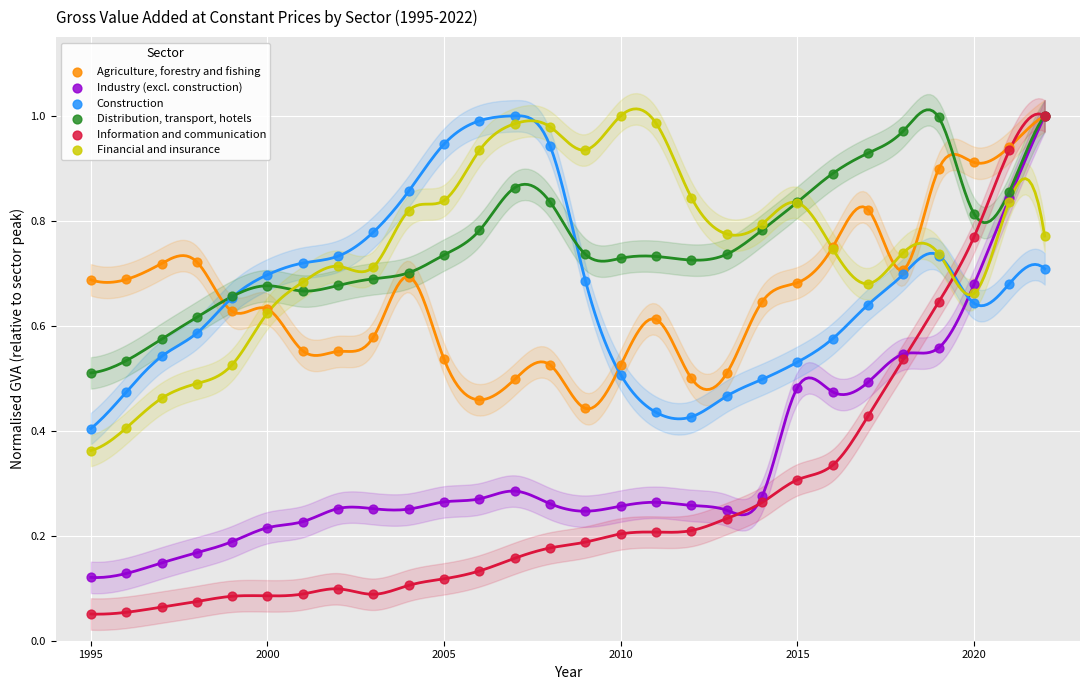

What are all the series names shown in the legend?

Agriculture, forestry and fishing, Industry (excl. construction), Construction, Distribution, transport, hotels, Information and communication, Financial and insurance